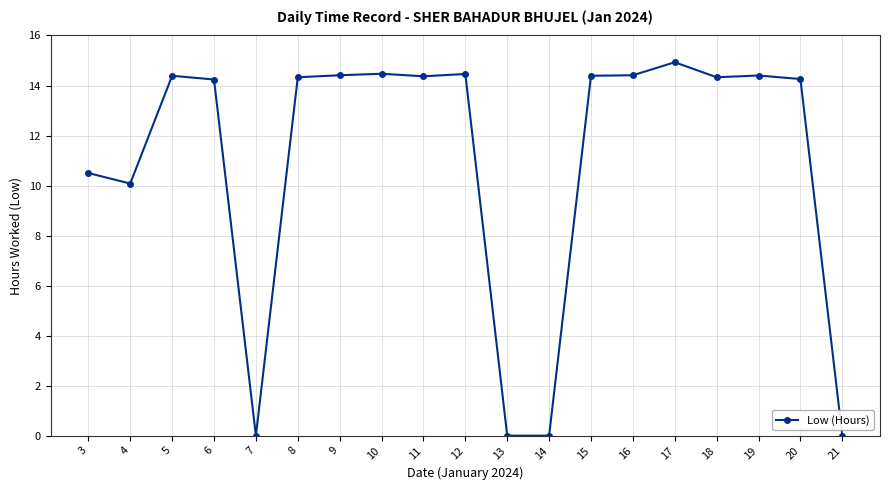

How many data points are above 14?

13